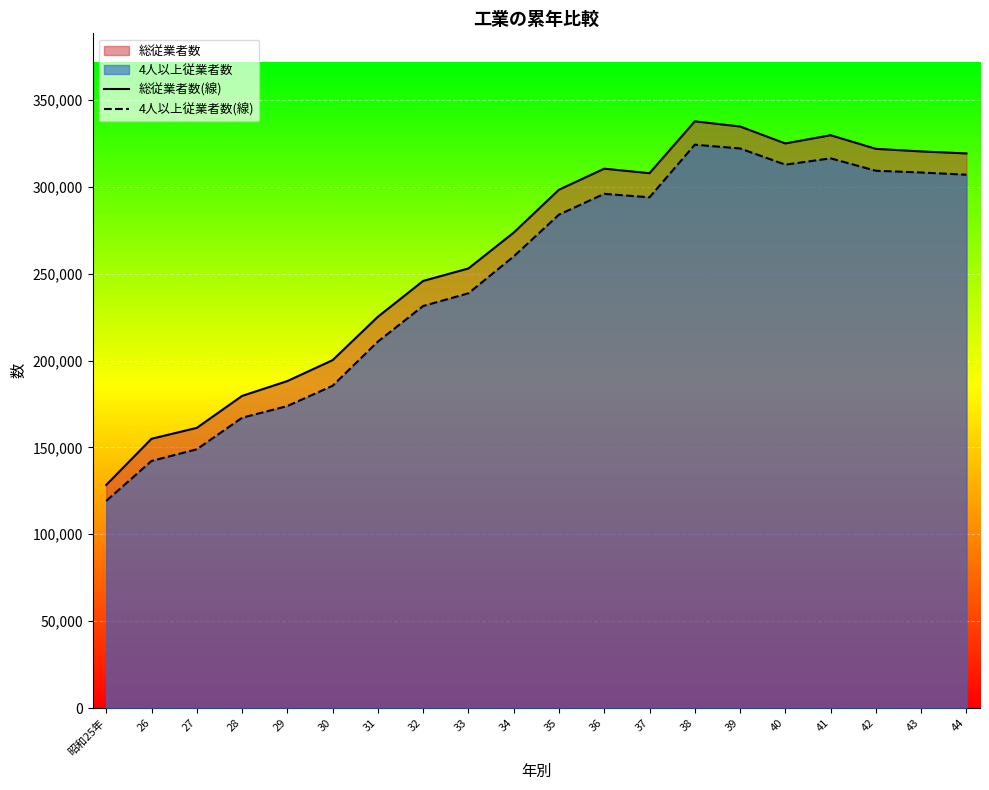

The 総従業者数(線) series shows 217210 at 36. True or false?

False